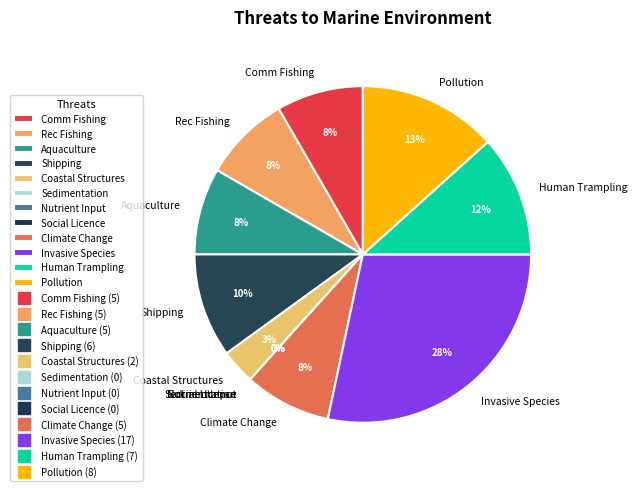

Is there any slice that represents more than half of the pie?

No